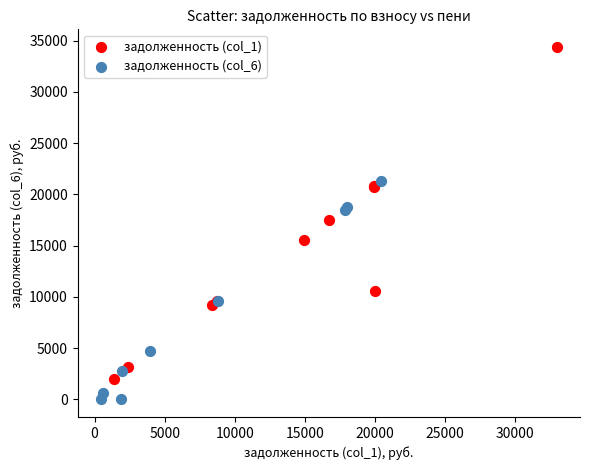

Which series has the widest spread of Y values?

задолженность (col_1)